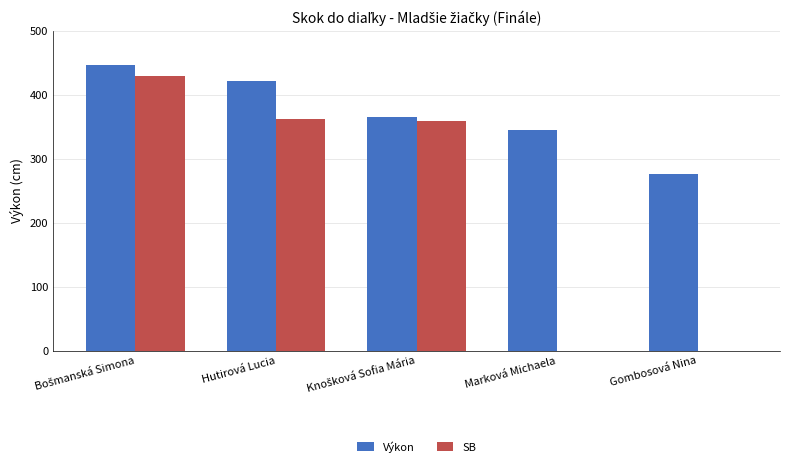

Which series changed the most between Hutirová Lucia and Gombosová Nina?

SB